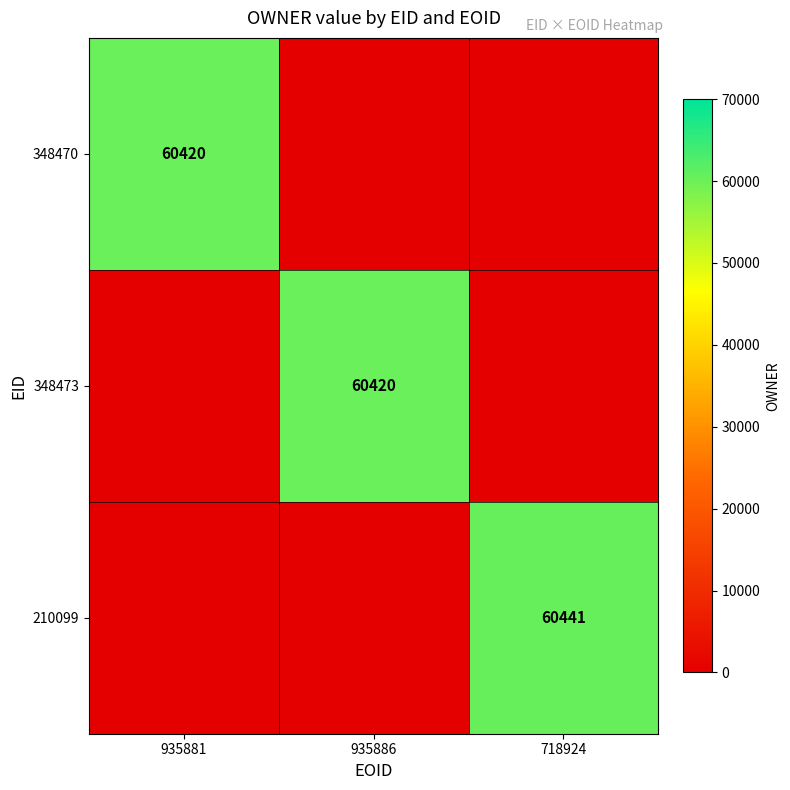

The 348470 series shows 19814 at 935881. True or false?

False